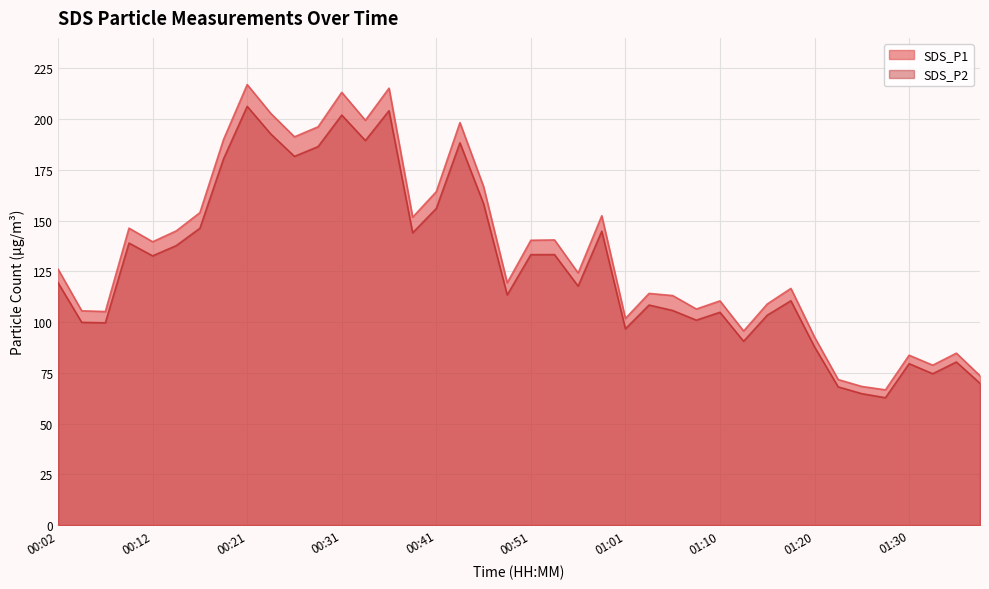

Where does the SDS_P2 series first go above 119?

00:02